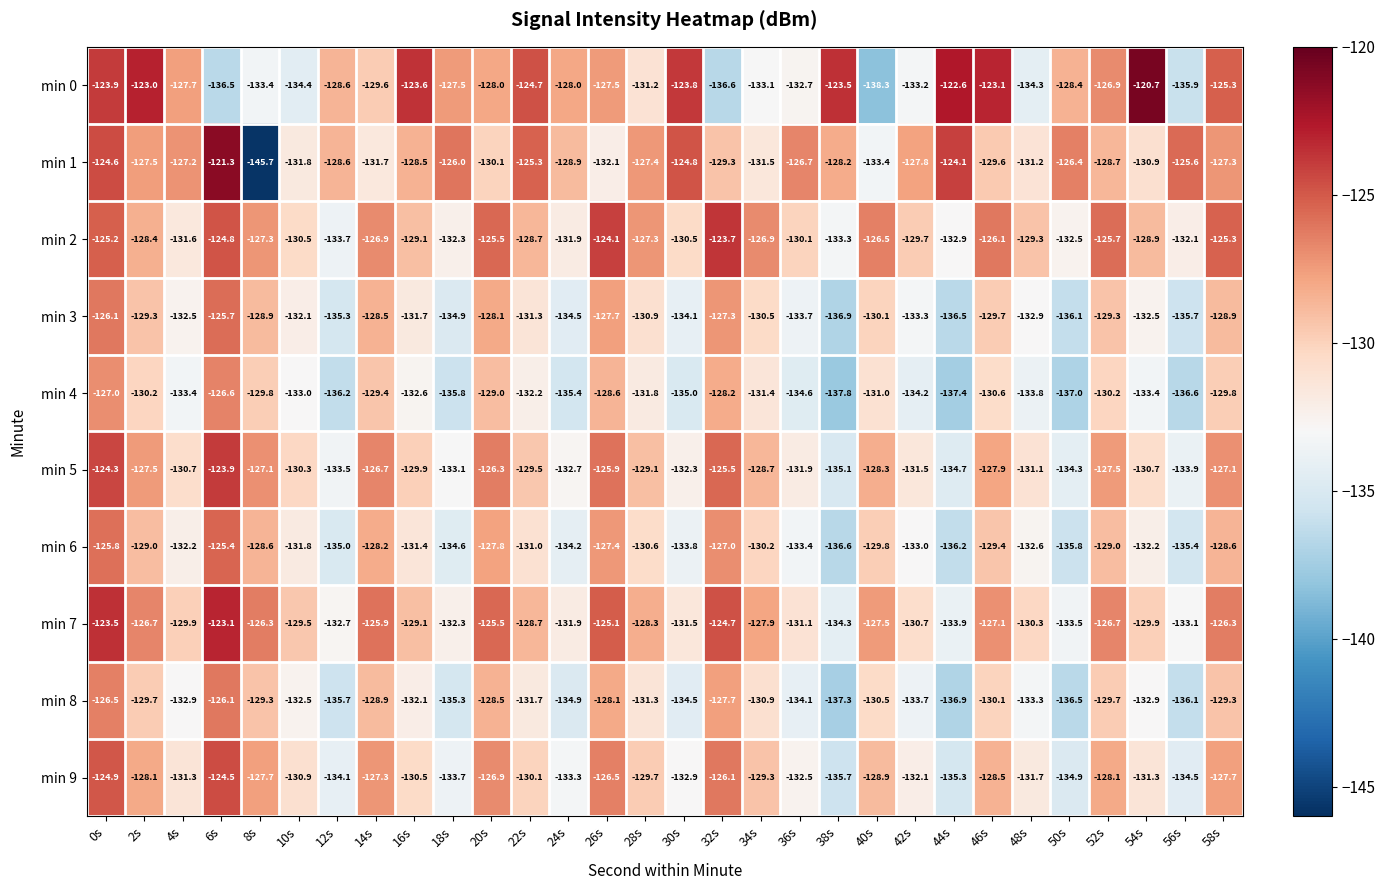

How many distinct data groups are displayed?

10